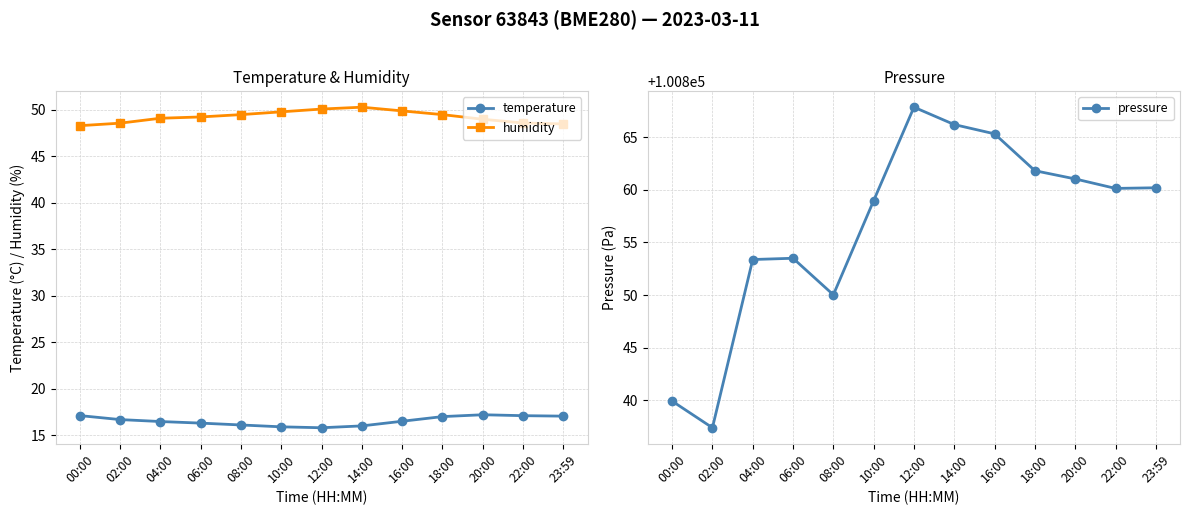

True or false: temperature has a value of 16.3 at 06:00.

True